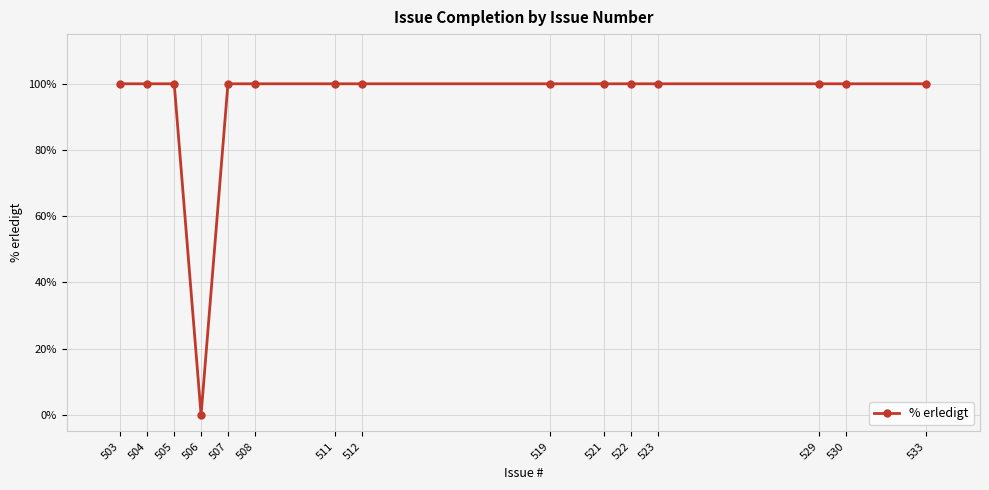

What is the greatest value displayed?

100